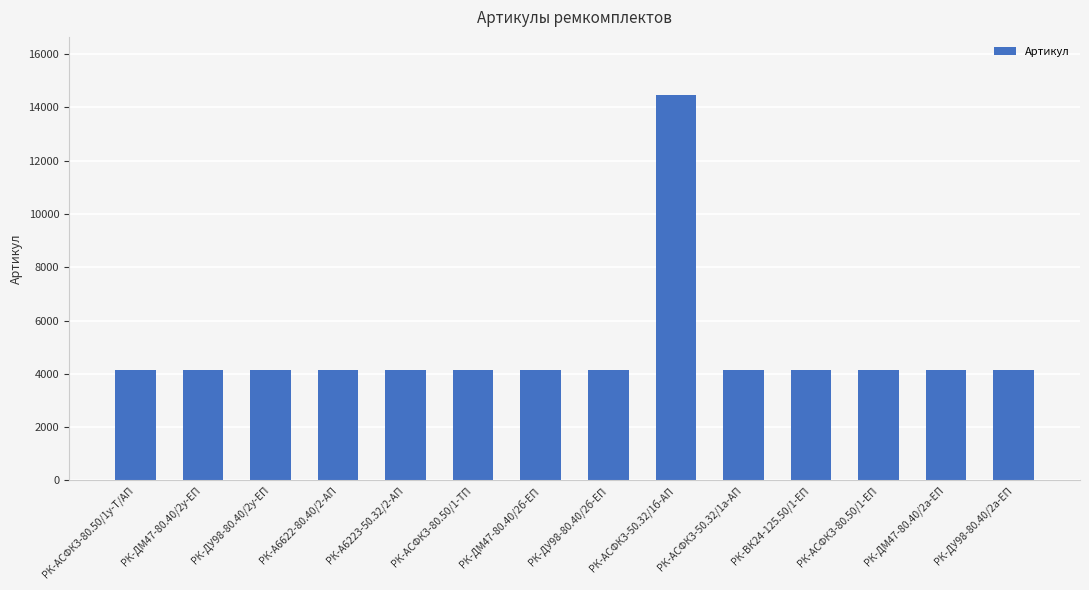

Is it true that the value at РК-АСФК3-80.50/1-ТП is 5777?

False